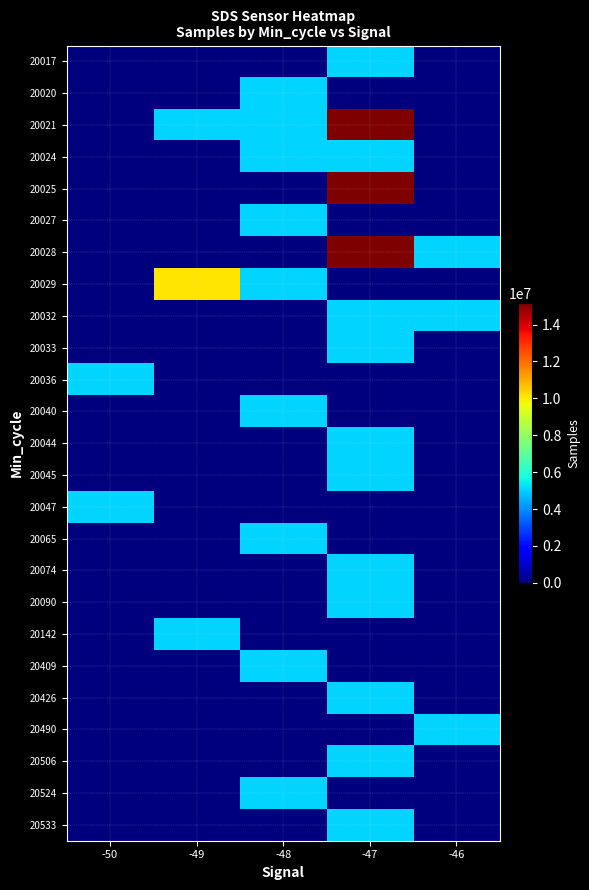

What is the maximum value shown in the chart?

15148628